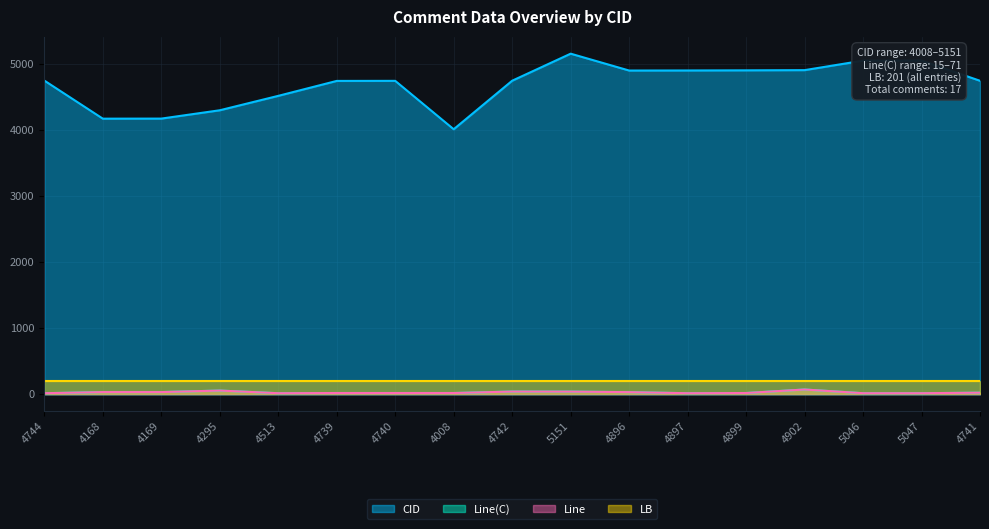

True or false: Line and CID cross at least once.

False